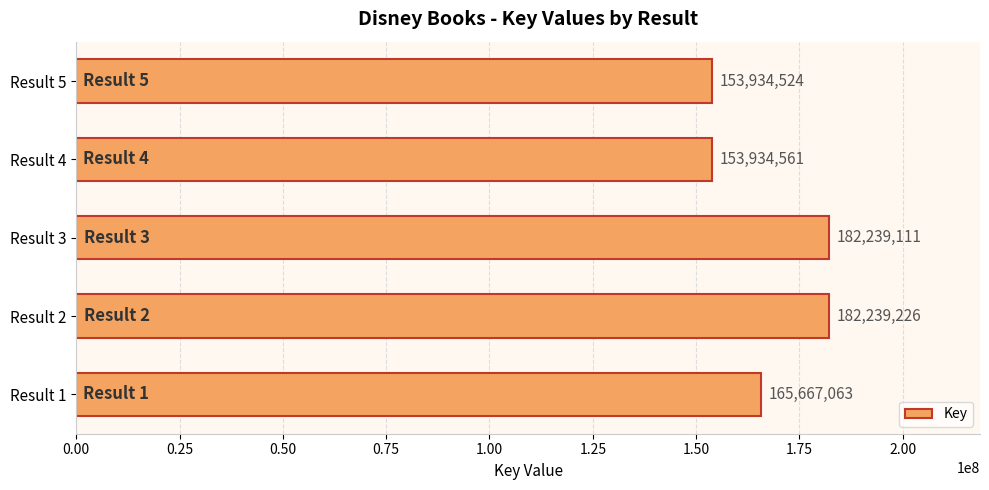

At which label is the value closest to 168086875?

Result 1